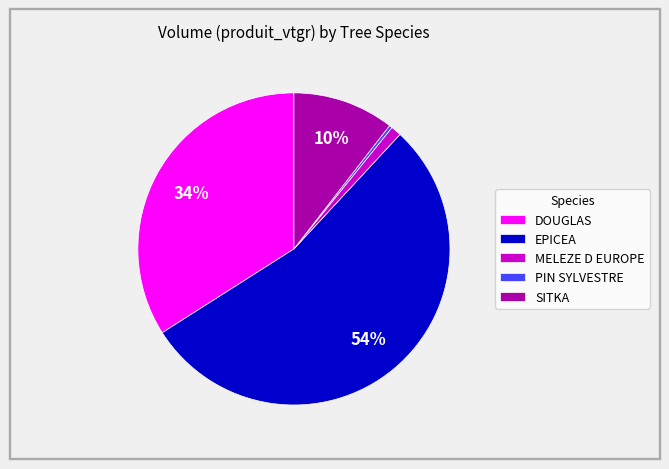

Combined, do MELEZE D EUROPE and EPICEA account for over 50%?

Yes